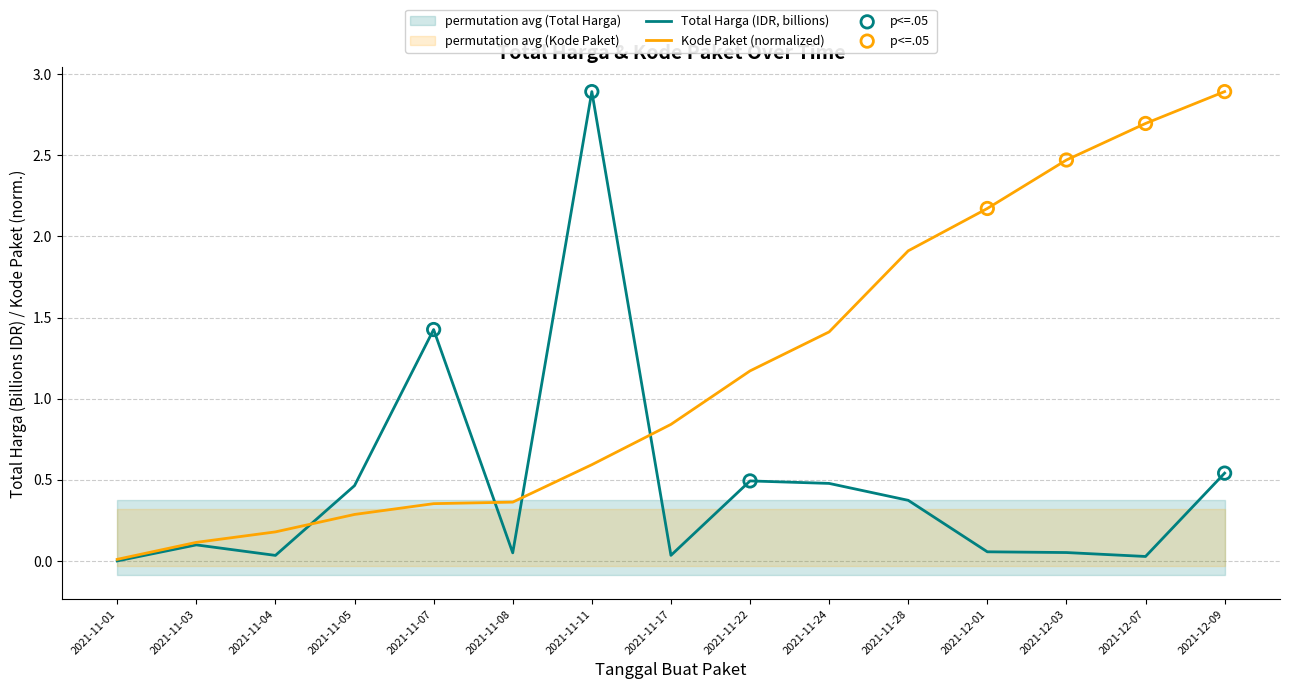

Is the value of Kode Paket (normalized) at 2021-11-03 greater than the value of Total Harga (IDR, billions) at 2021-12-03?

Yes